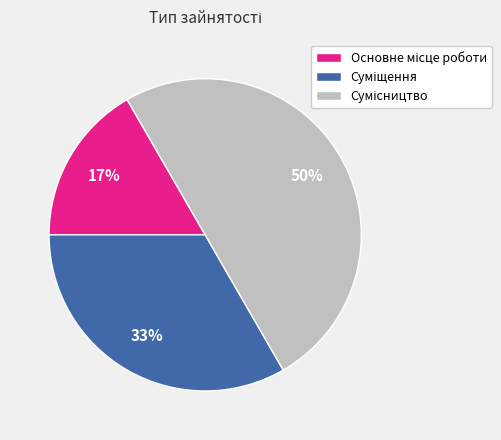

How many slices are in this pie chart?

3